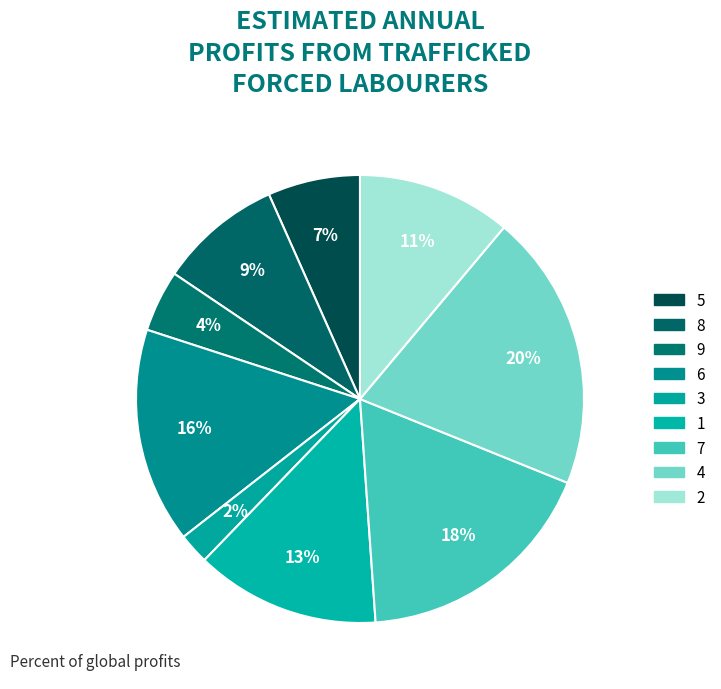

Between 2 and 7, which is larger?

7